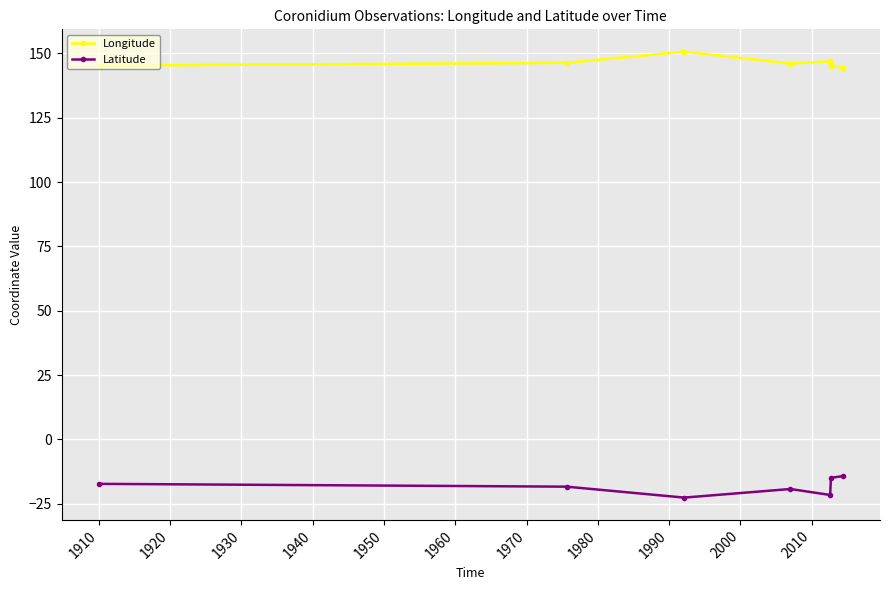

At how many categories does at least one series exceed 17?

7